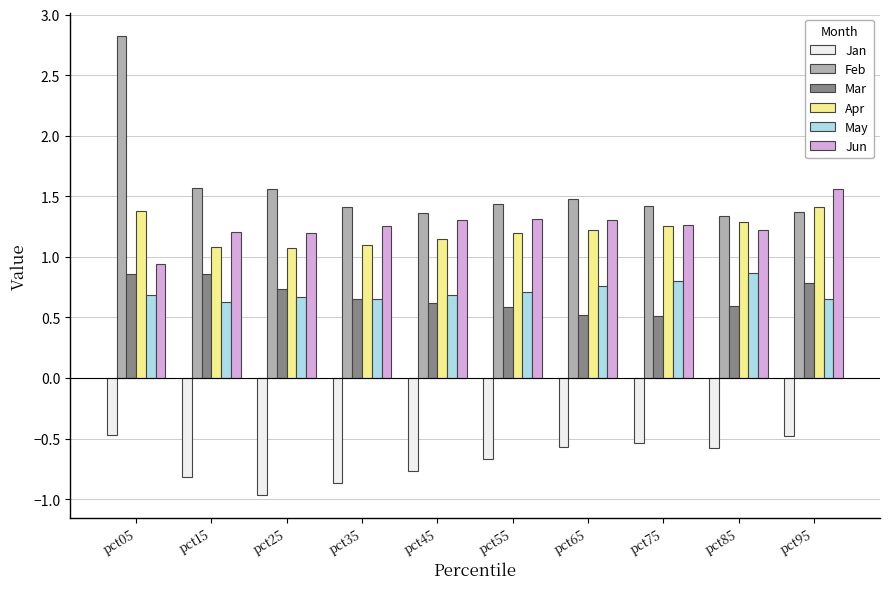

What is the difference between the second highest and minimum values in the Apr series?

0.3